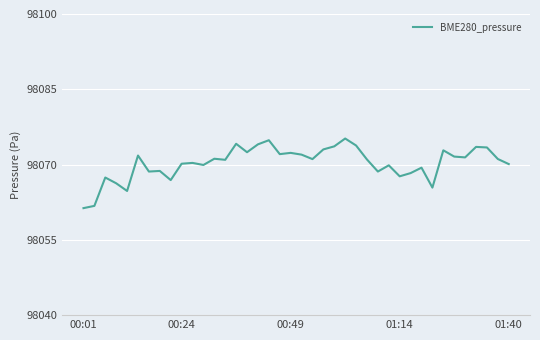

What is the greatest value displayed?

98075.2